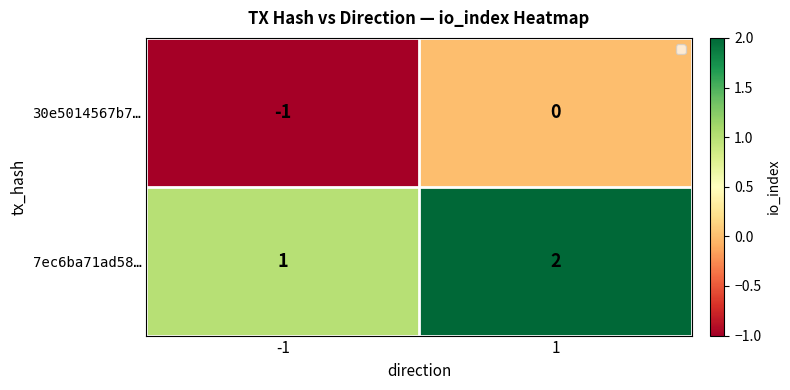

At -1, list the series in order from smallest to largest.

30e5014567b7…, 7ec6ba71ad58…